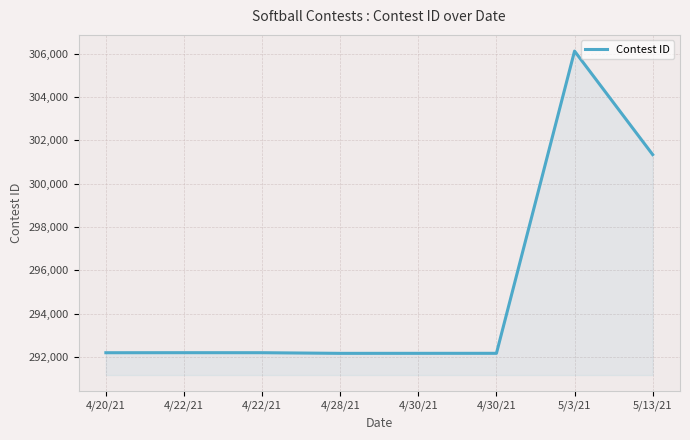

What is the label of the 6th point from the right?

4/22/21